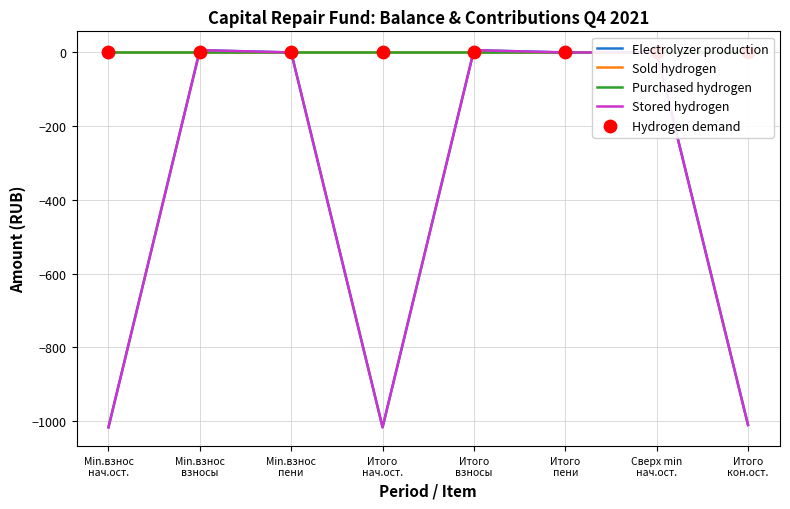

At how many categories does at least one series exceed -220?

8